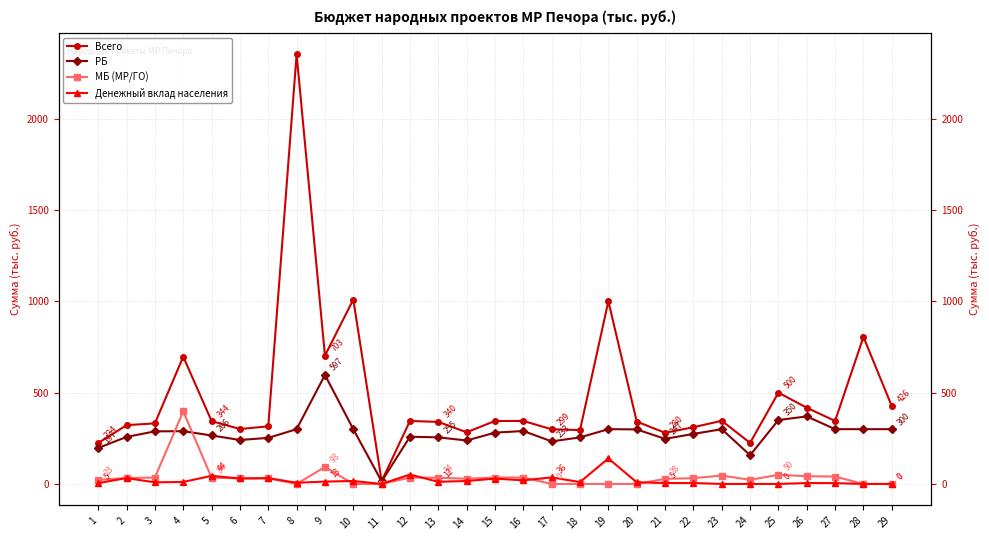

True or false: РБ and Денежный вклад населения cross at least once.

False